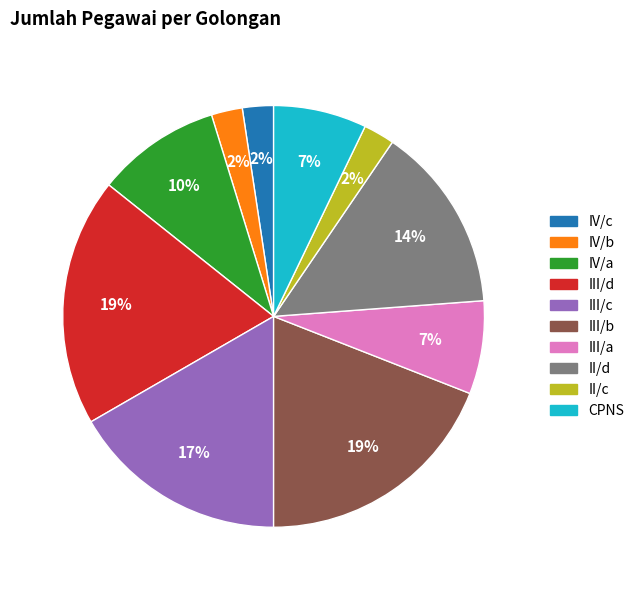

Does IV/a represent more than half of the total?

No